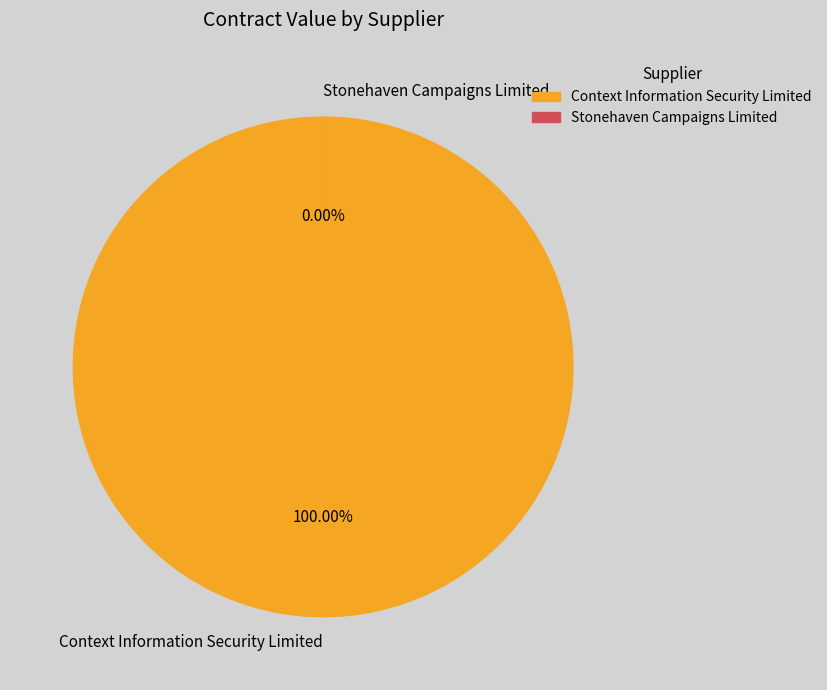

The Stonehaven Campaigns Limited slice represents 8% of the pie. True or false?

False